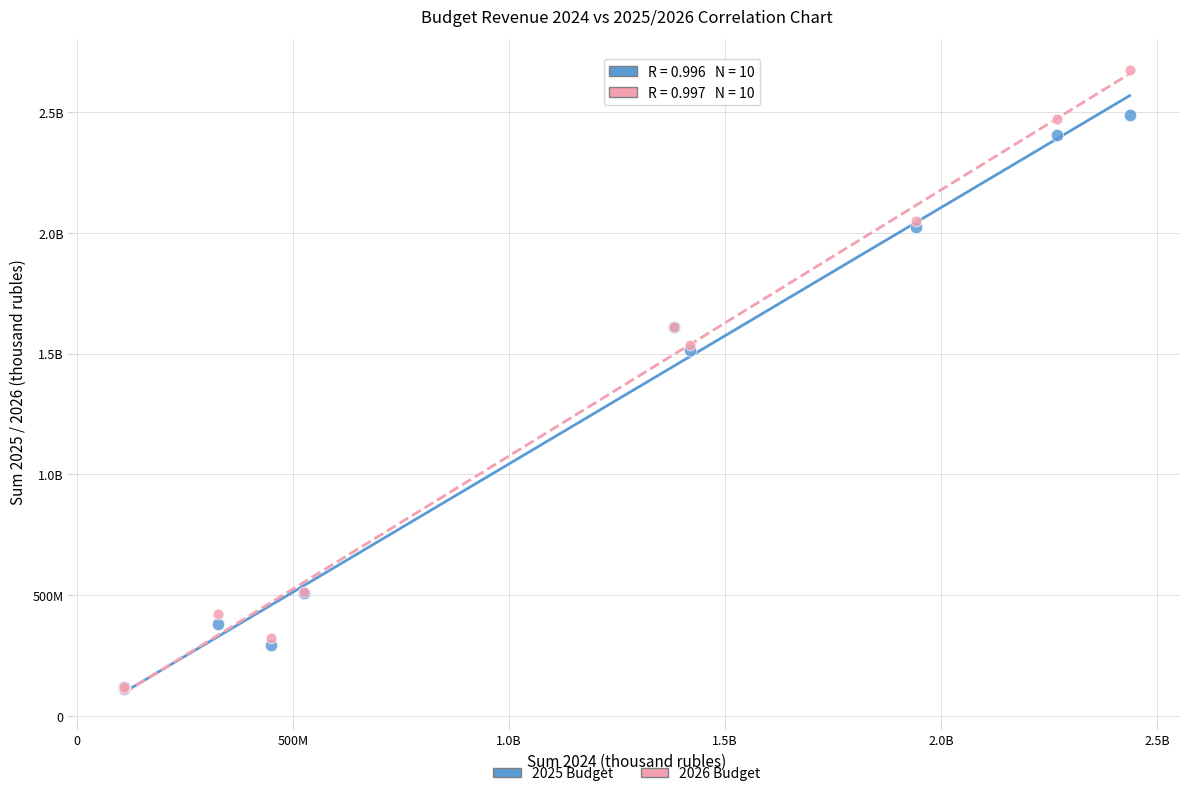

What are all the series names shown in the legend?

2025 Budget, 2026 Budget